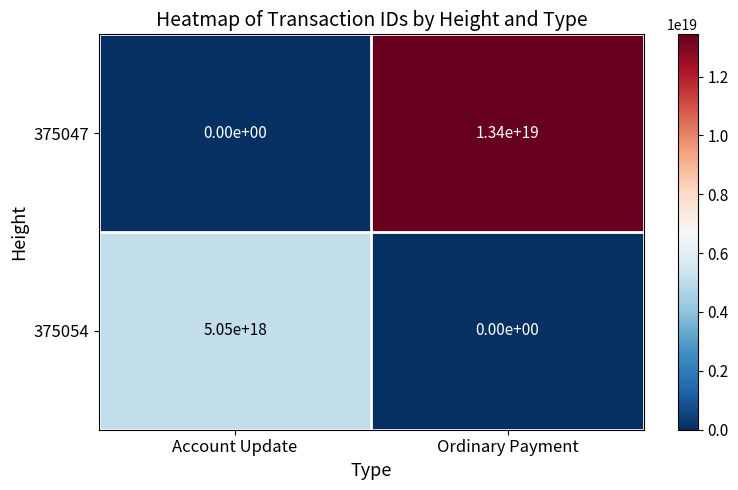

How many values in 375047 are above zero?

1